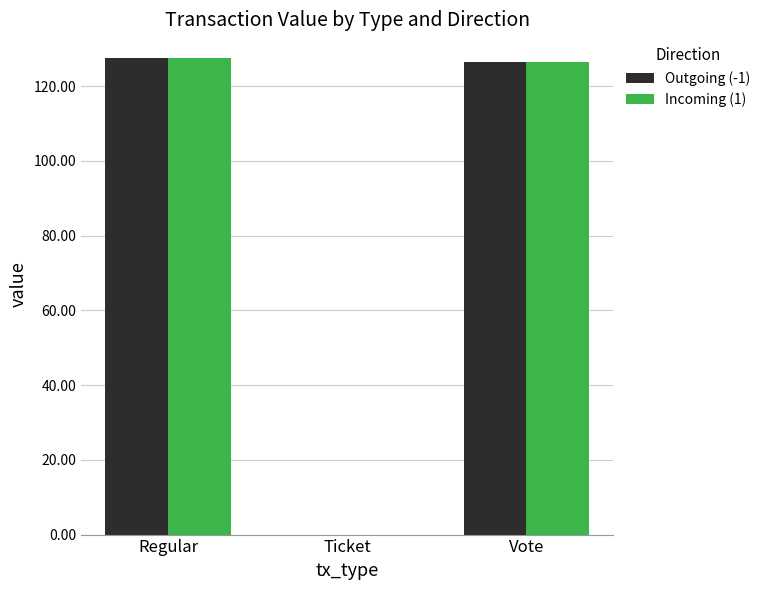

What are all the series names shown in the legend?

Outgoing (-1), Incoming (1)